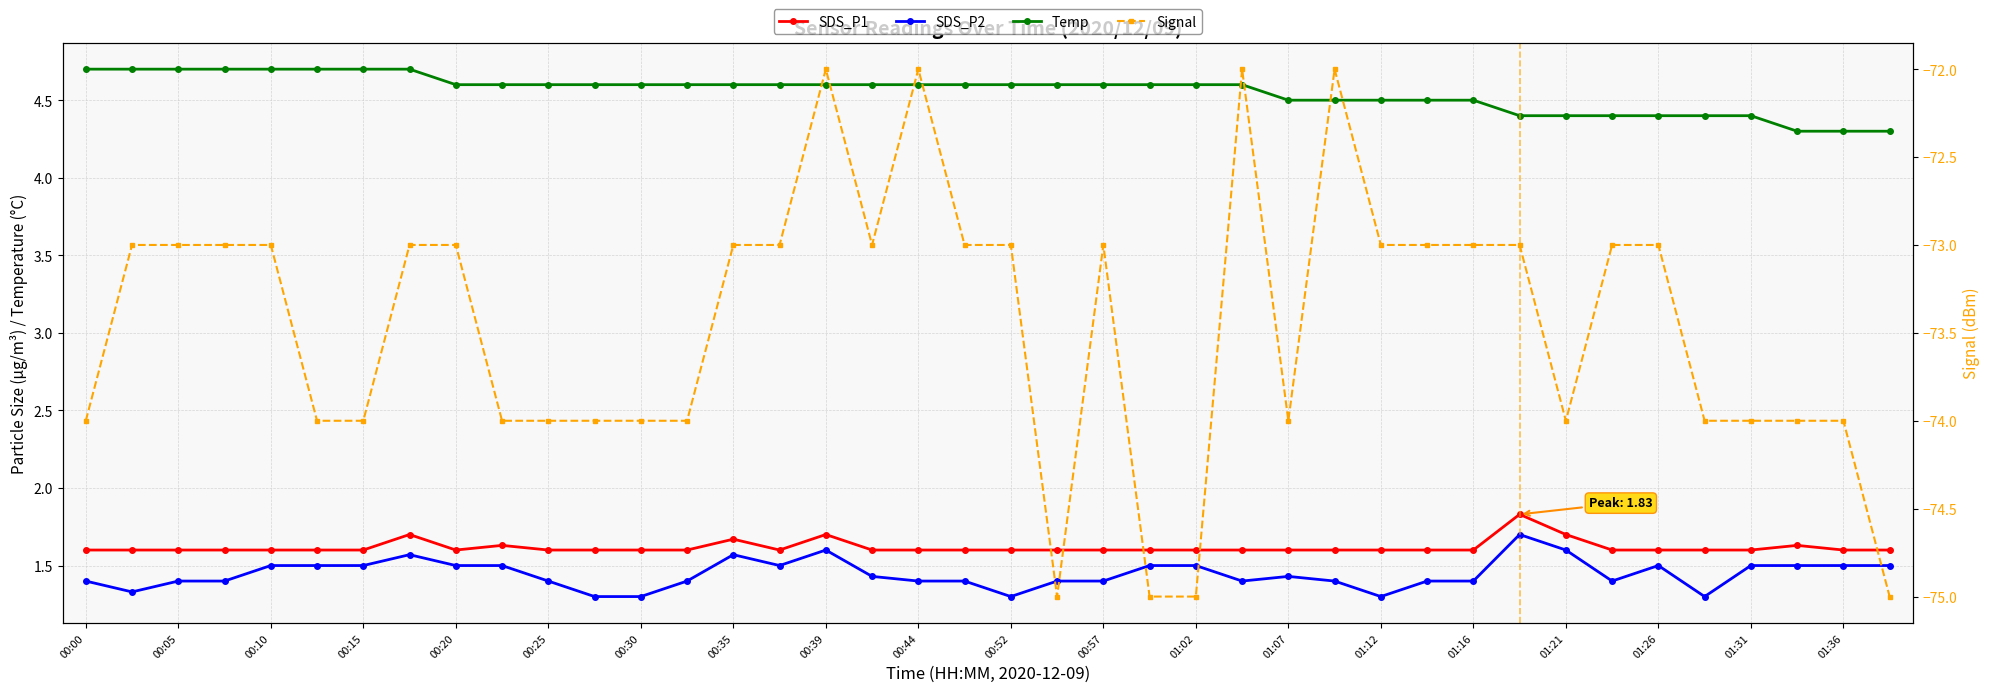

What is the difference between the maximum and minimum values in the Signal series?

3.0